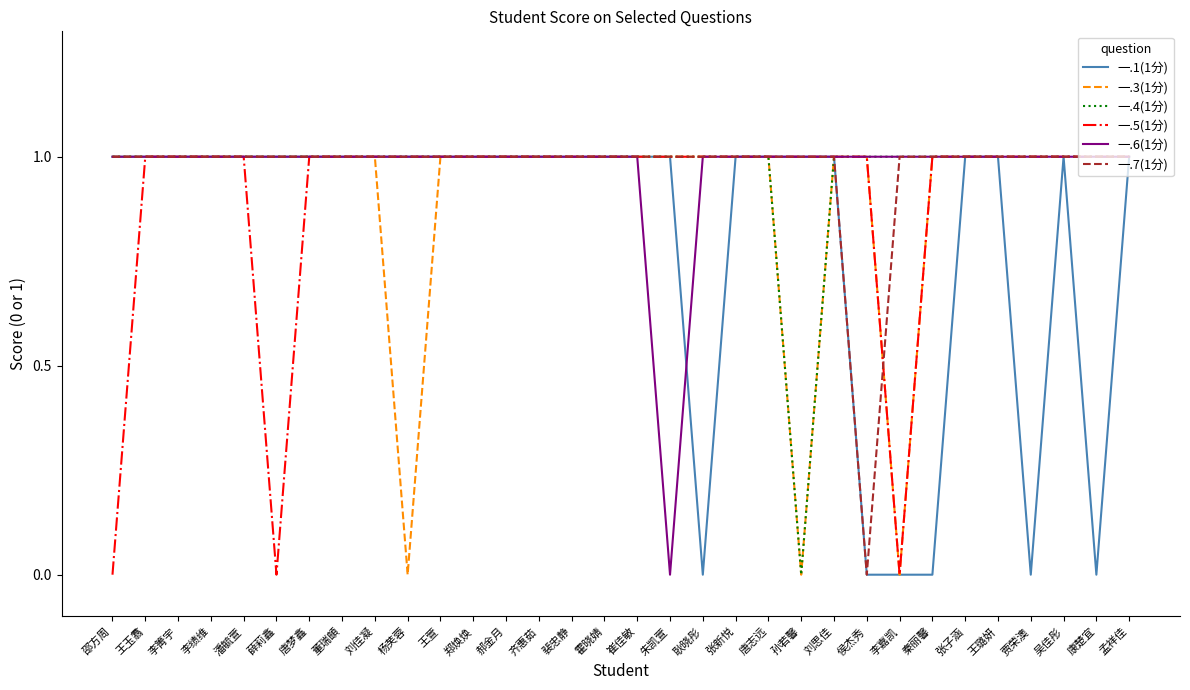

What is the greatest value displayed?

1